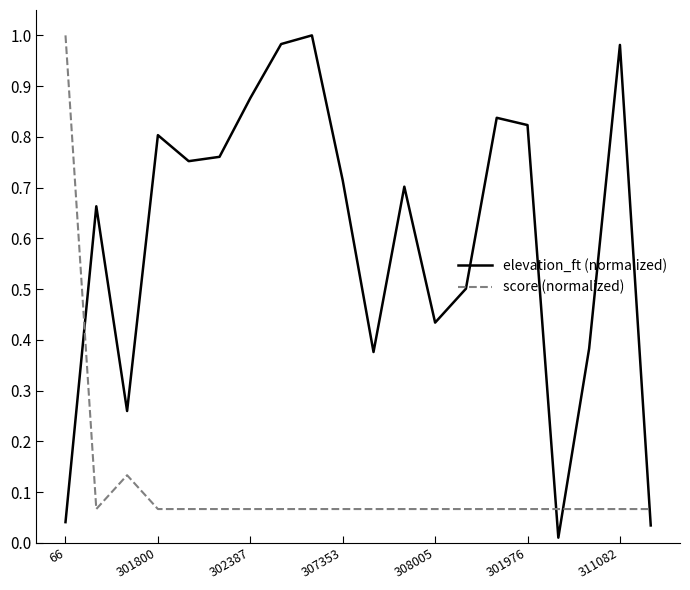

List the series in order of their overall mean, highest first.

elevation_ft (normalized), score (normalized)